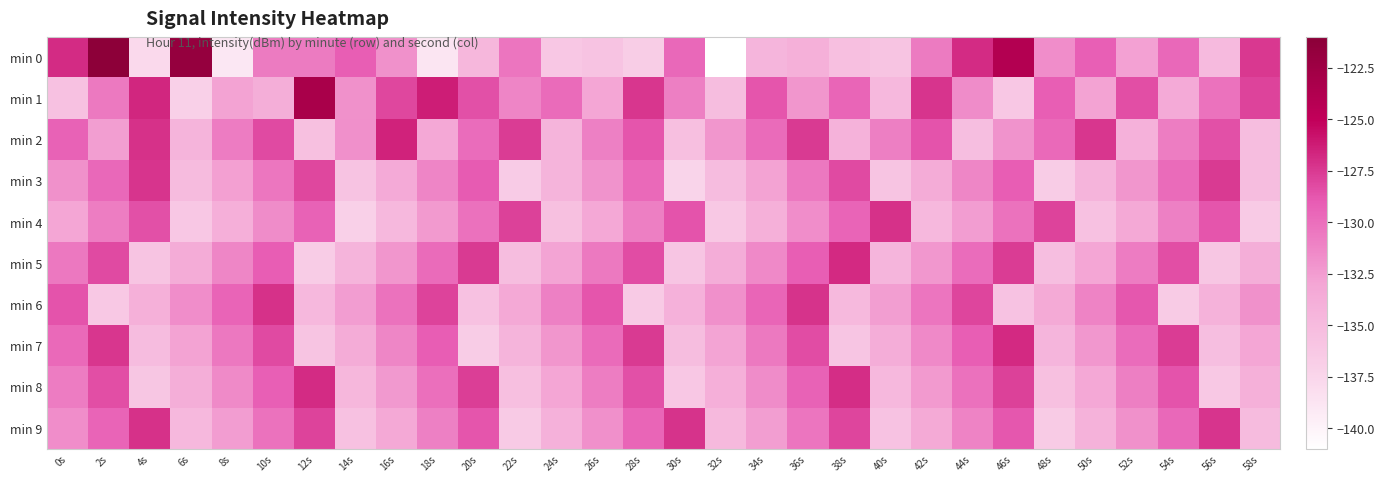

What is the spread (max minus min) of values at 52s?

5.7